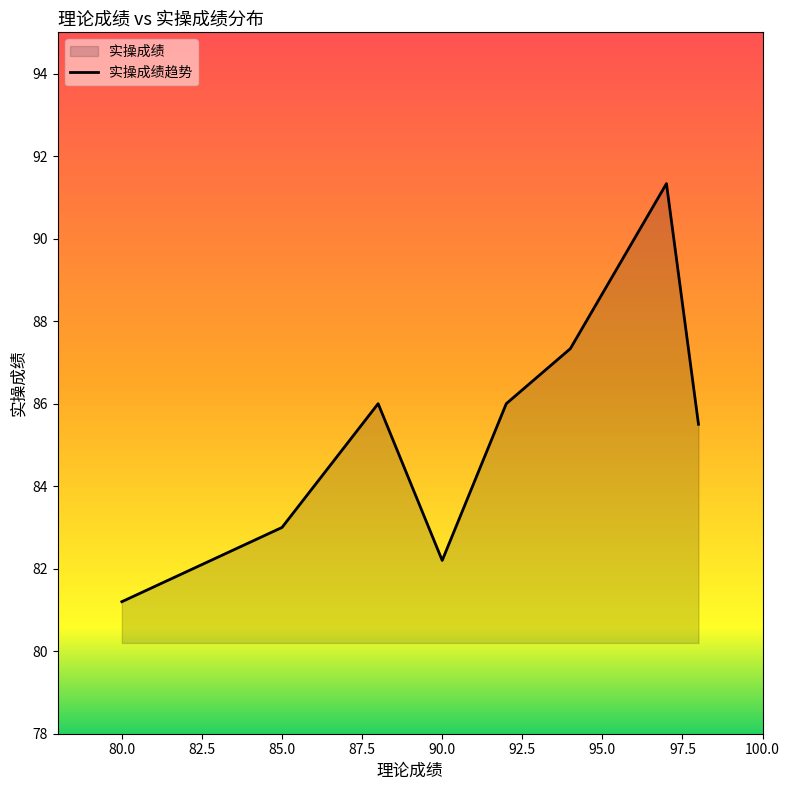

Reading left to right, extract all data points from this chart.

81.2	83.0	86.0	82.2	86.0	87.3	91.3	85.5